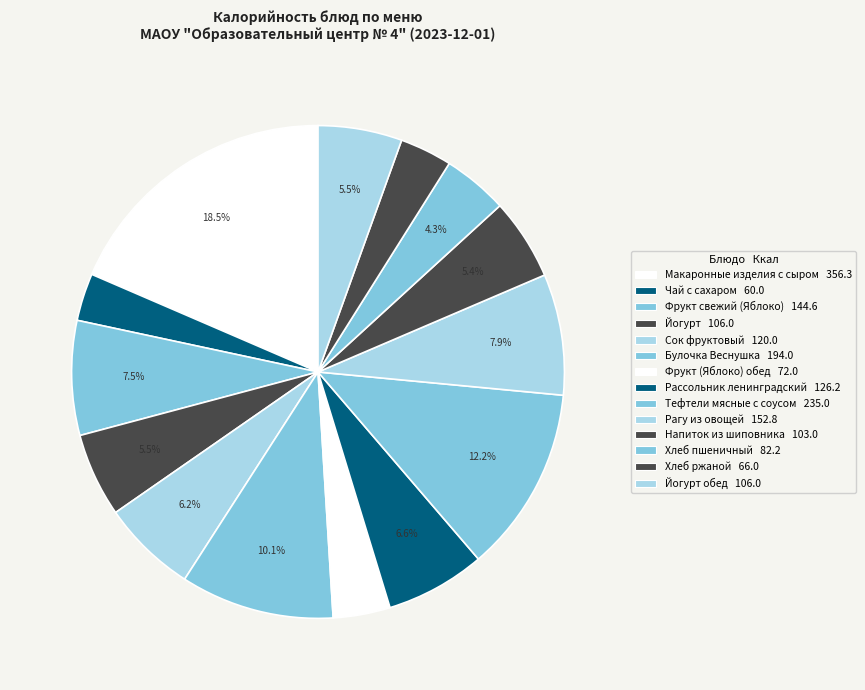

How many segments does this pie chart have?

14